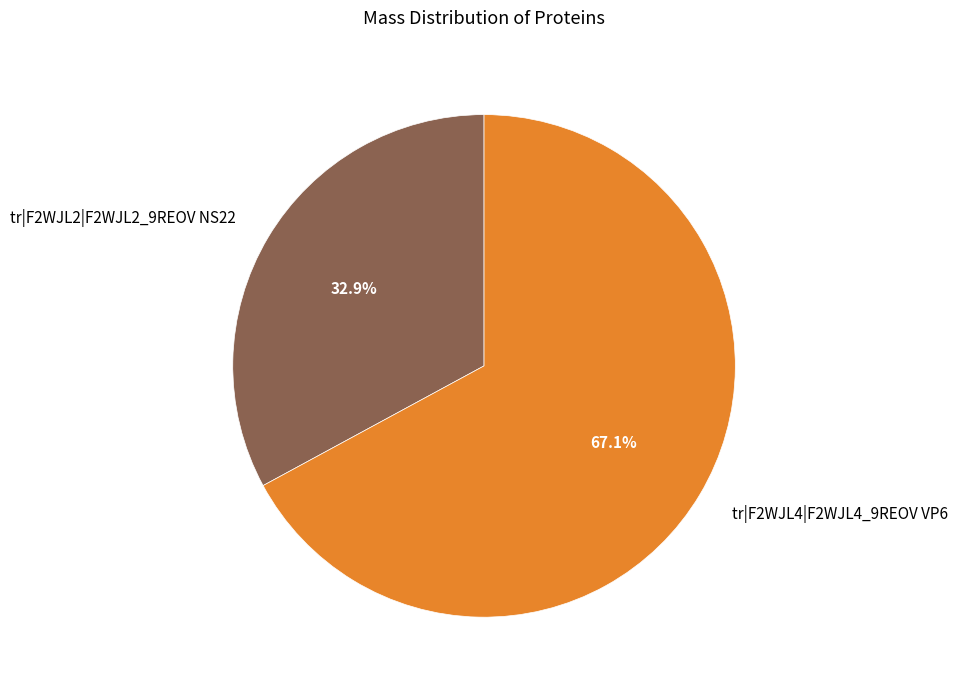

What percentage is NOT represented by tr|F2WJL4|F2WJL4_9REOV VP6?

32.9%